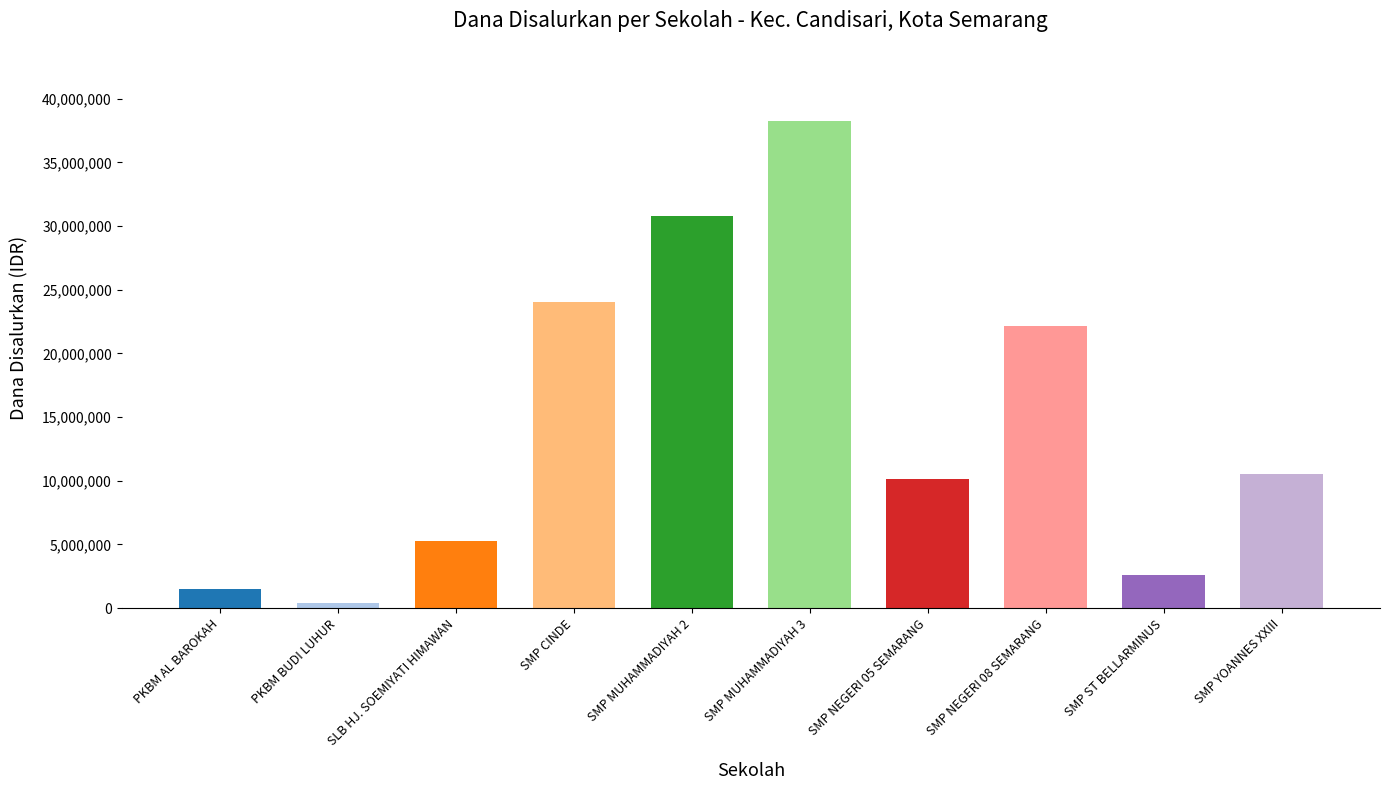

What is the label of the 8th bar from the right?

SLB HJ. SOEMIYATI HIMAWAN